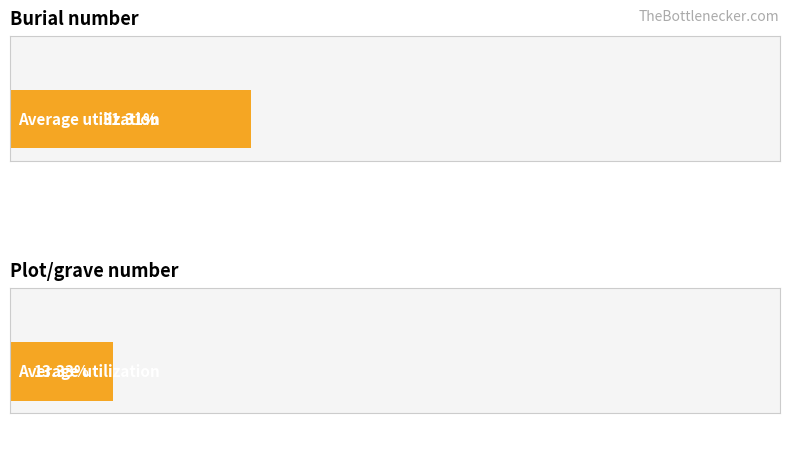

How many distinct data groups are displayed?

2